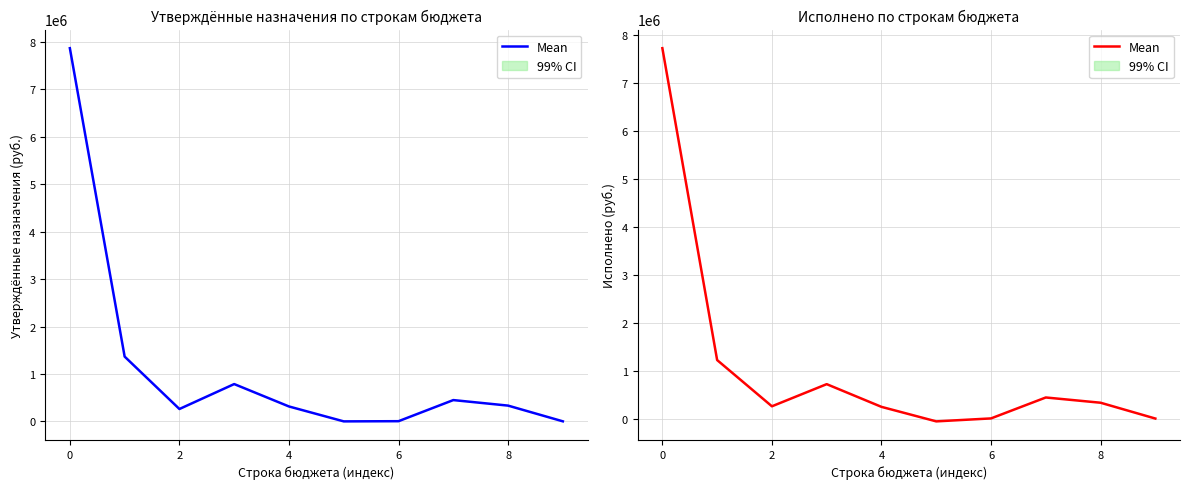

Reading right to left, extract all data points from this chart.

2334.6	331963.3	441375.4	5134.5	-56608.3	245895.1	719065.1	257590.1	1221080.5	7720370.5